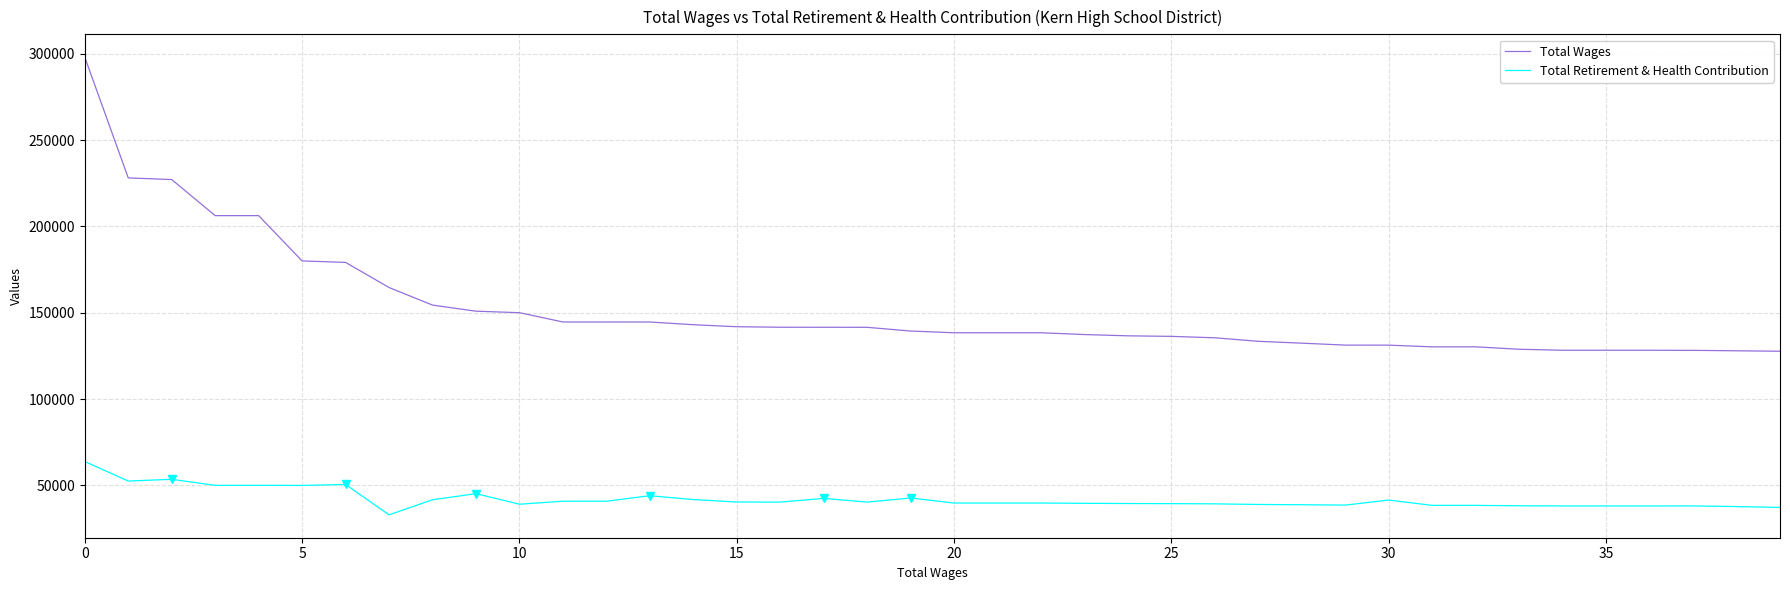

True or false: Total Wages and Total Retirement & Health Contribution cross at least once.

False